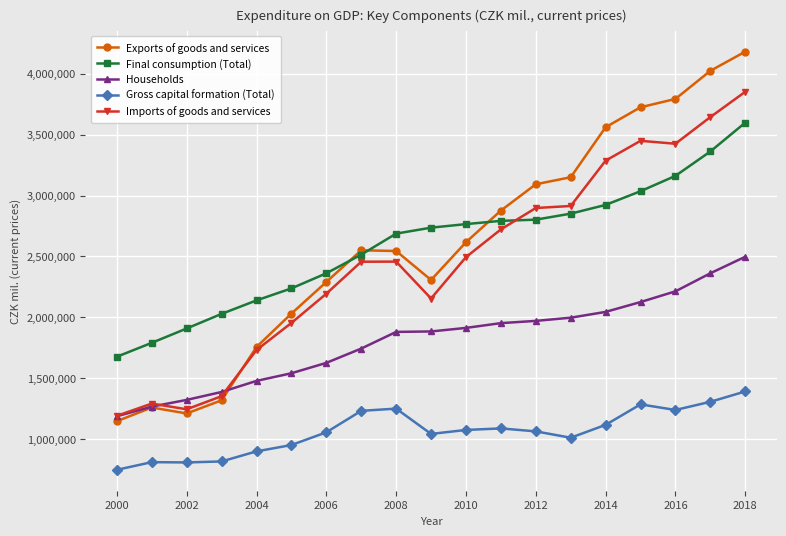

What is the value of the Imports of goods and services point at the 1st from the left?

1190668